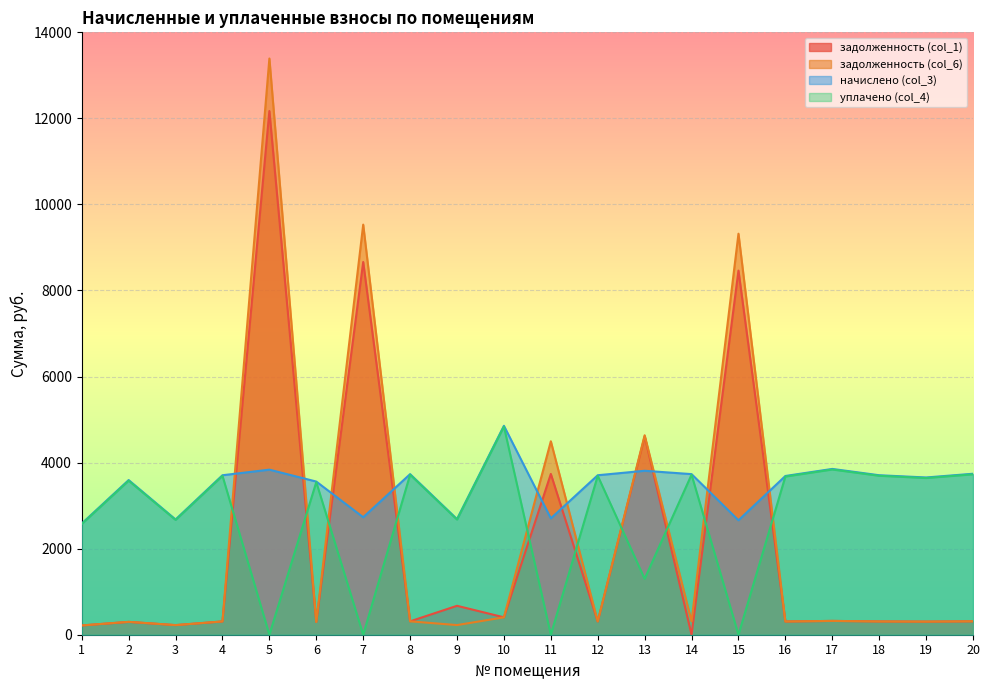

True or false: начислено (col_3) and задолженность (col_1) cross at least once.

True